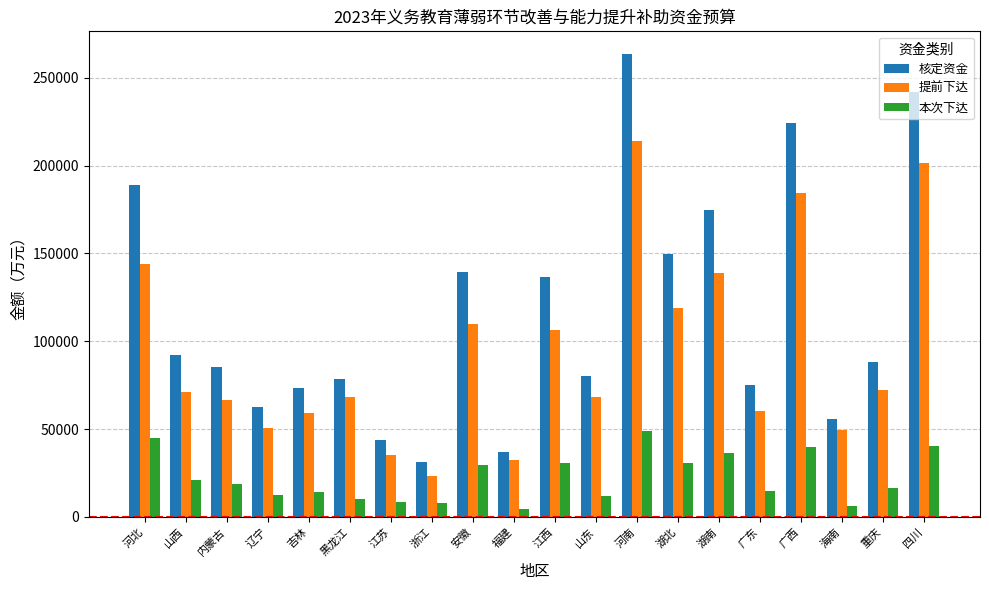

What is the value of the 核定资金 bar at the 8th from the left?

31300